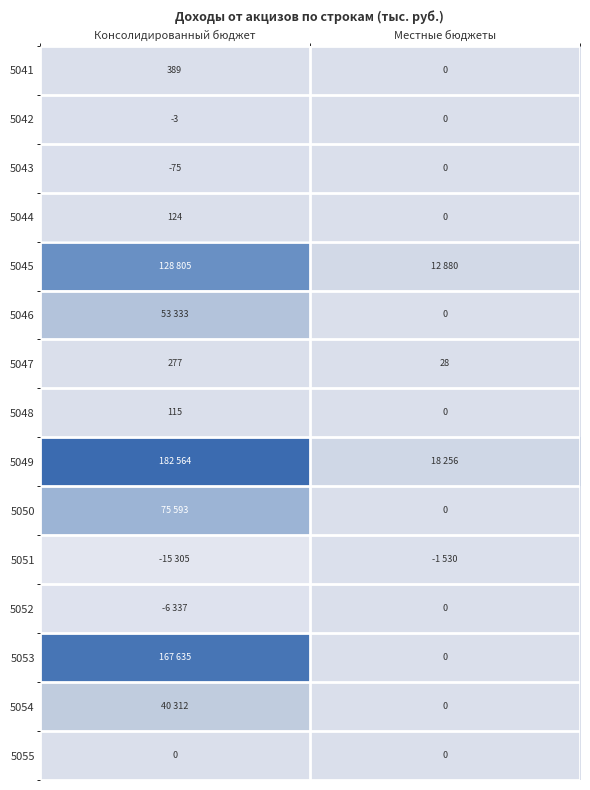

How many data points does each series have?

2